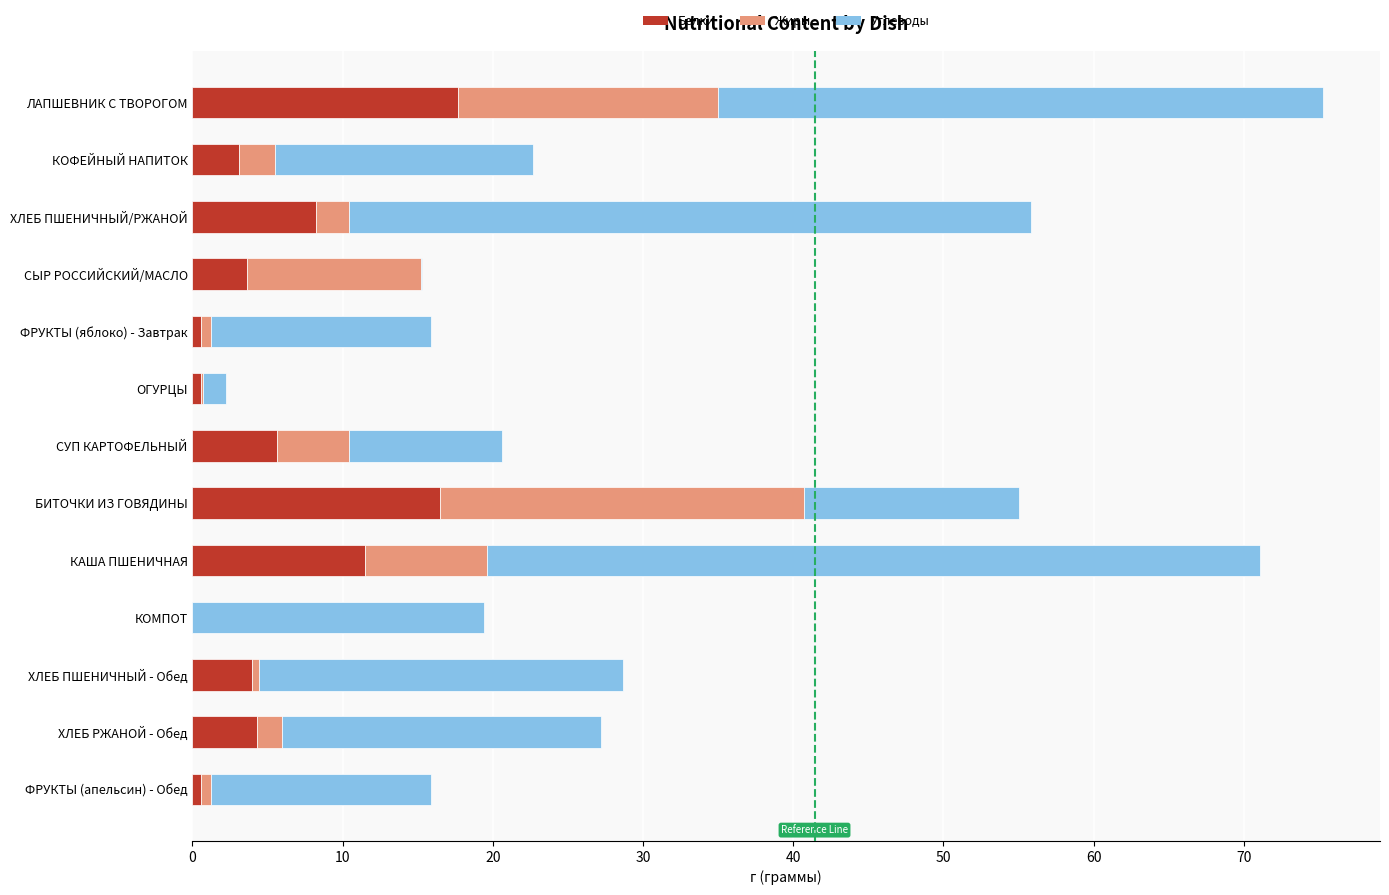

What is the total value across all series at КОФЕЙНЫЙ НАПИТОК?

22.7